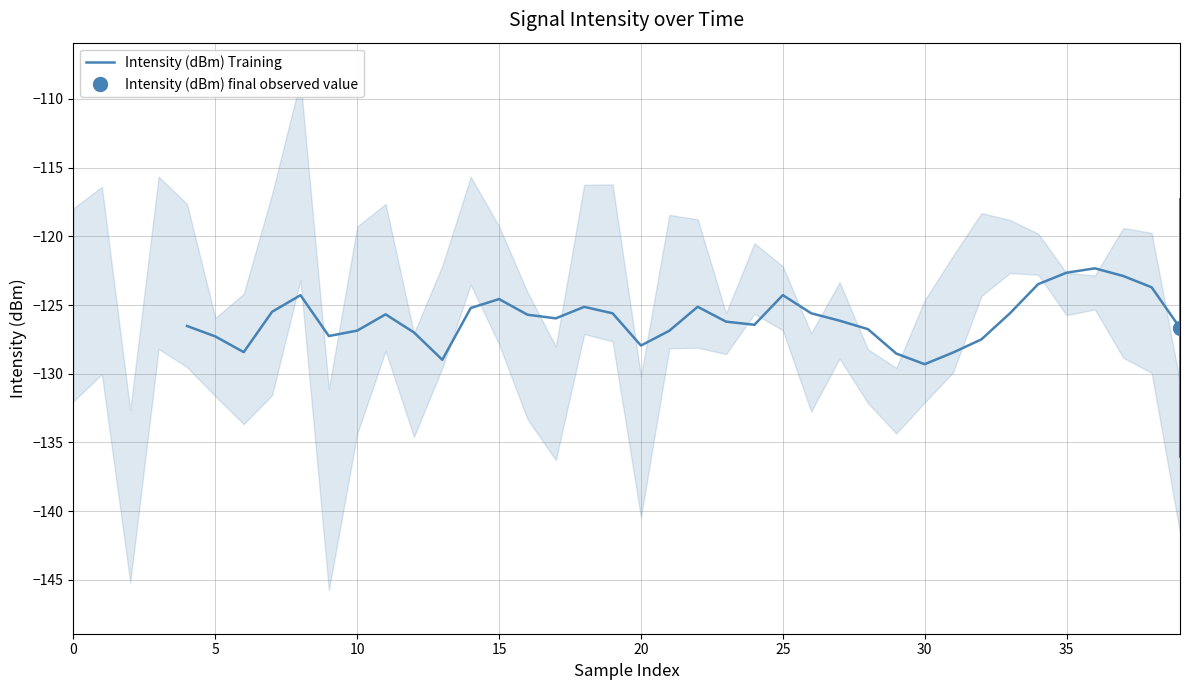

True or false: Intensity (dBm) Training has a value of -25.6 at 25.

False